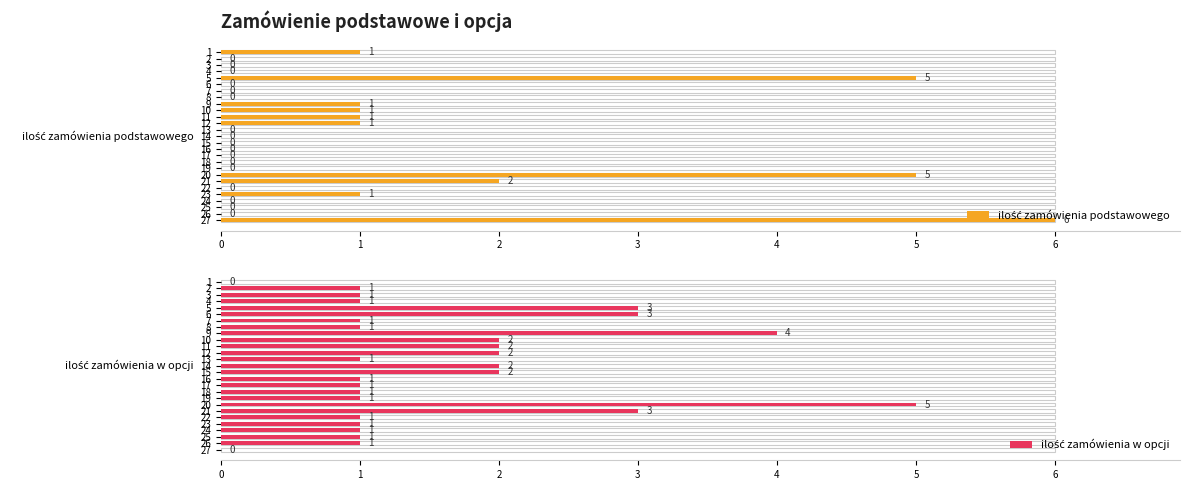

How many series are shown in this chart?

2